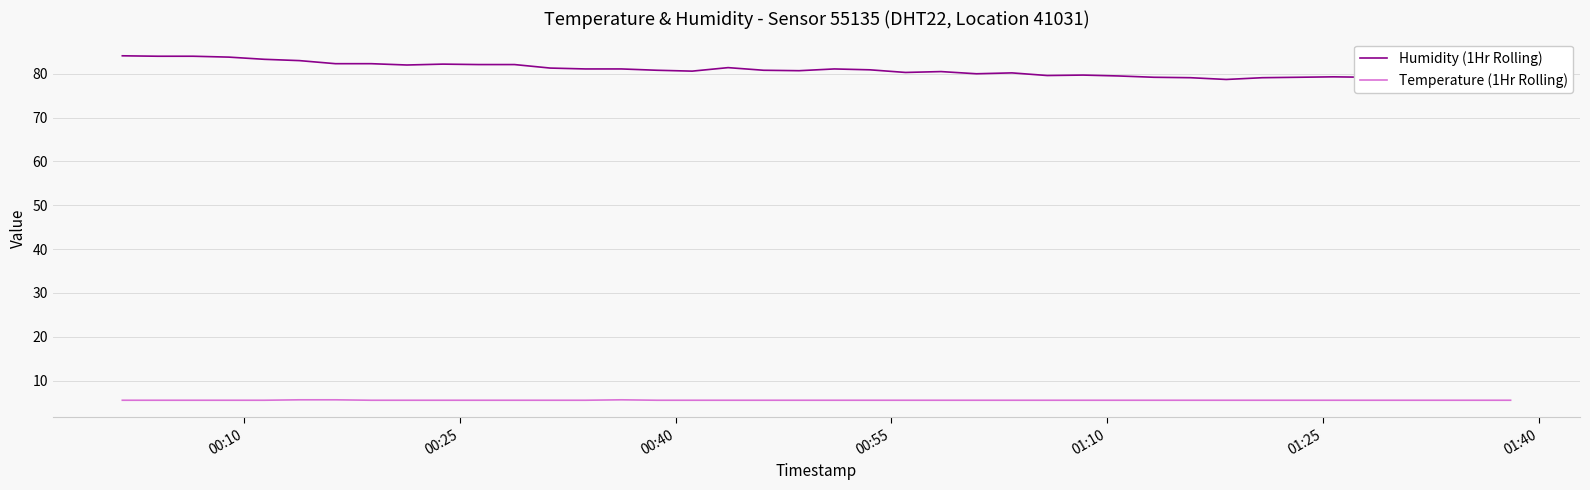

What is the lowest value of the Temperature (1Hr Rolling) series?

5.5